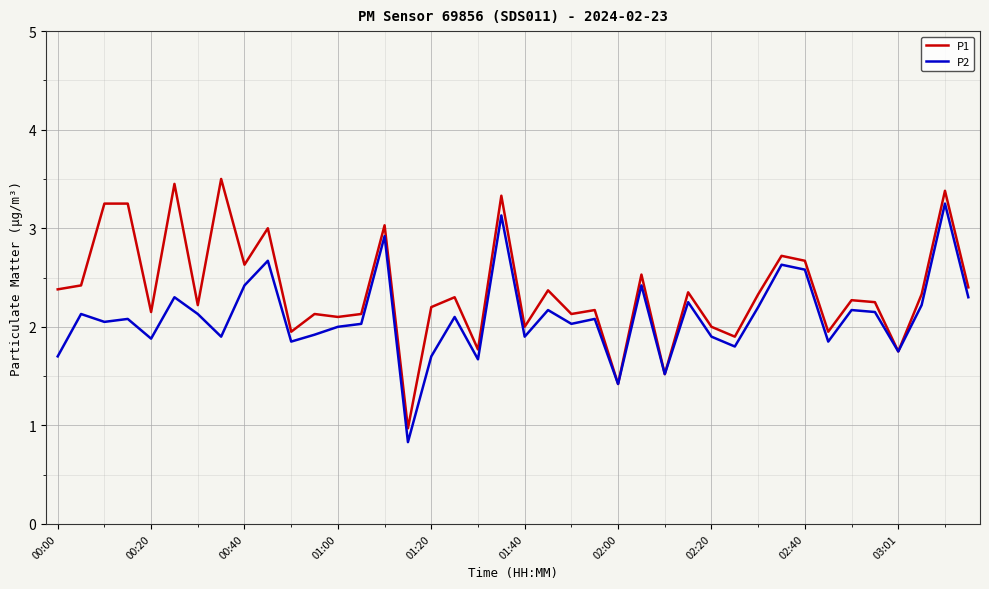

Rank the series by their average value, from highest to lowest.

P1, P2